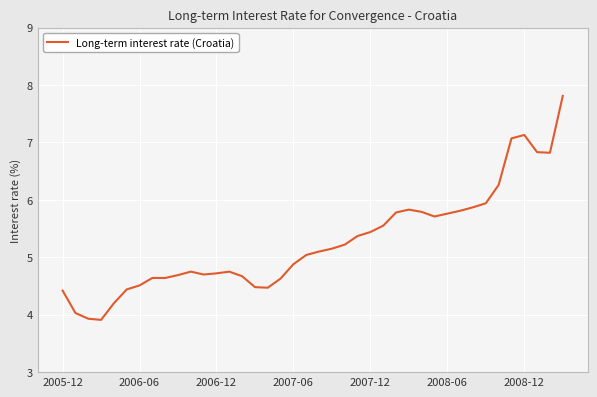

What is the difference between the maximum and minimum values?

3.9